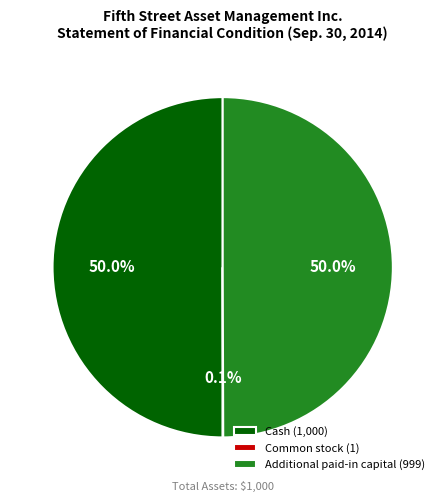

What is the ratio of the value at Cash (1,000) to the value at Additional paid-in capital (999)?

1.0